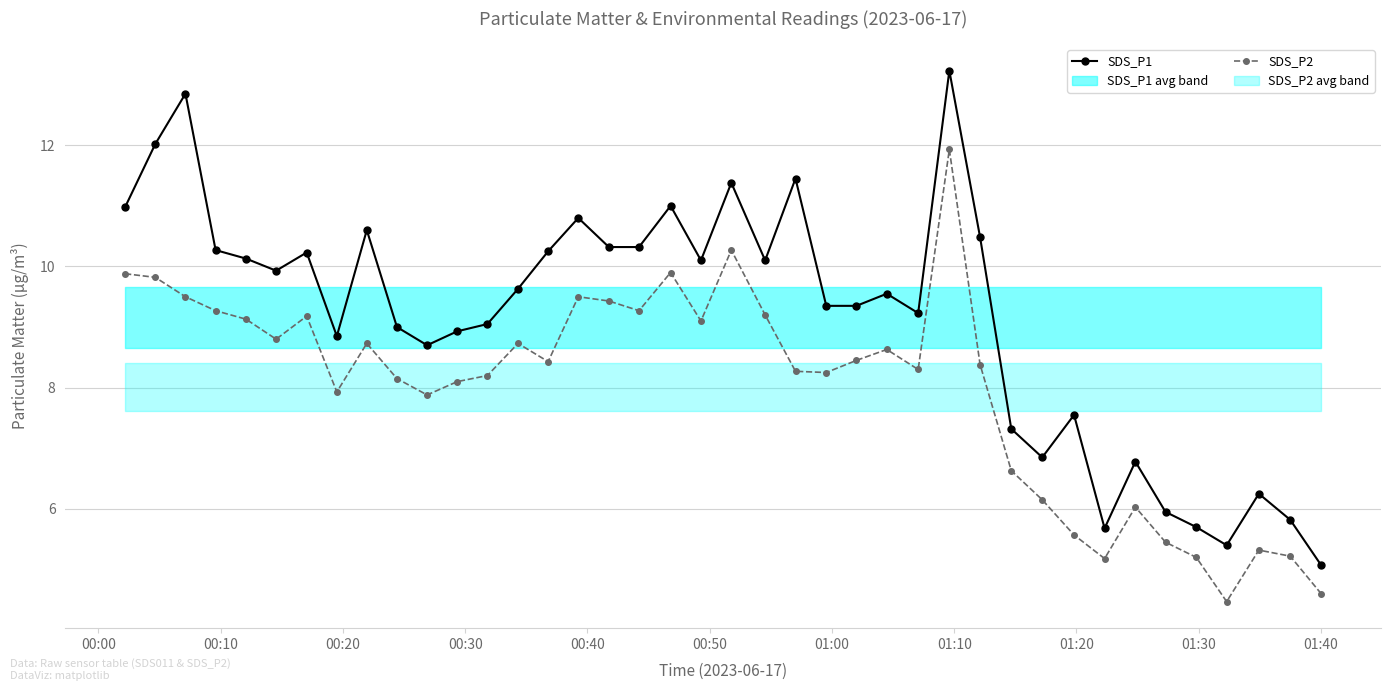

What is the lowest value of the SDS_P2 series?

4.5